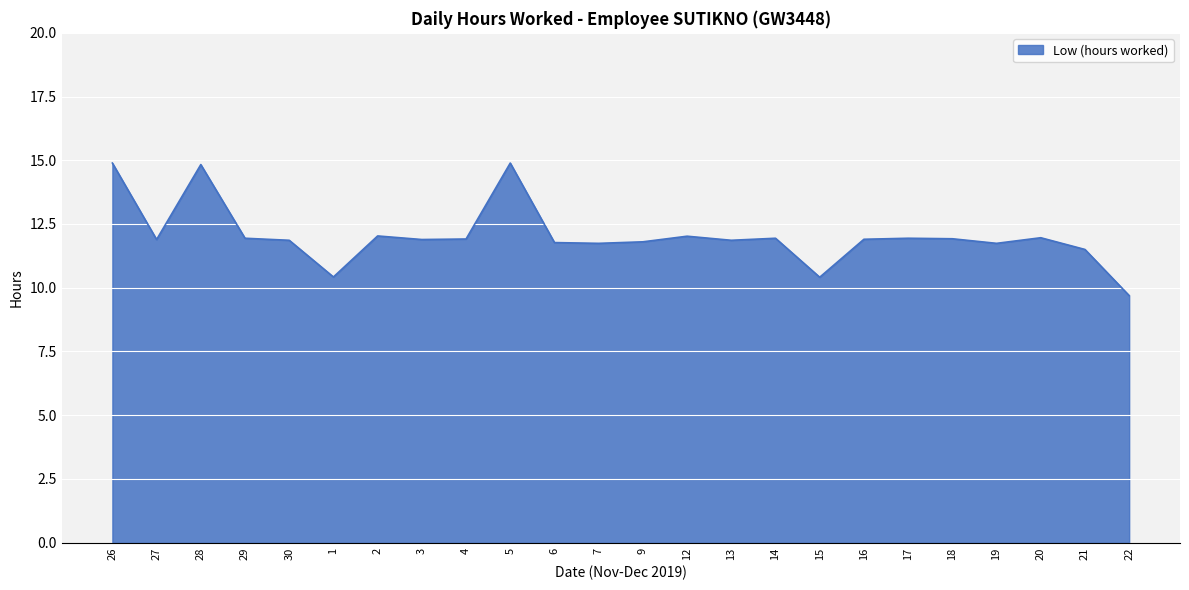

What is the greatest value displayed?

14.9